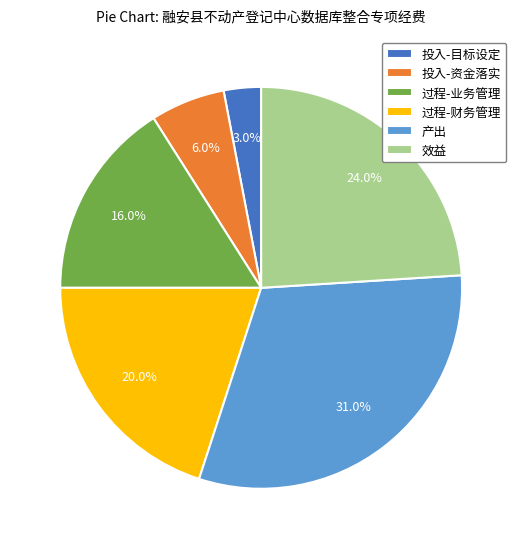

Is there any slice that represents more than half of the pie?

No